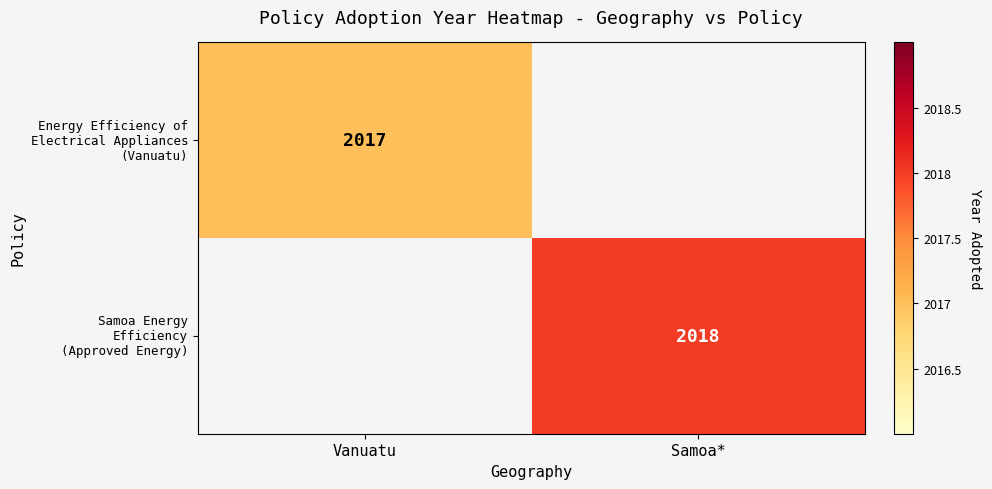

Rank the series by their average value, from lowest to highest.

Energy Efficiency of Electrical Appliances (Vanuatu), Samoa Energy Efficiency (Approved Energy)